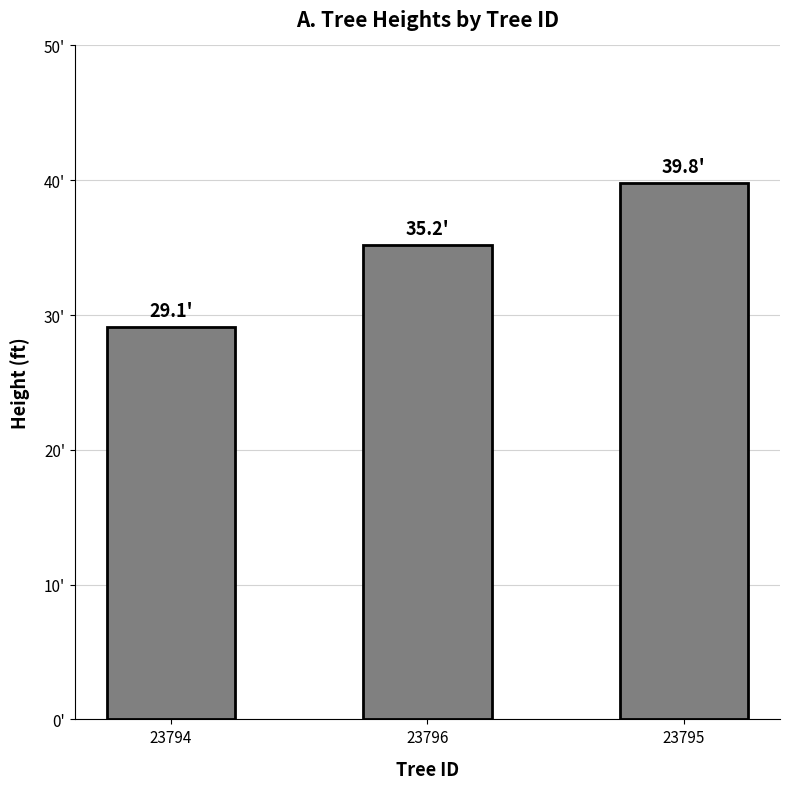

List the labels in order of value, largest first.

23795, 23796, 23794